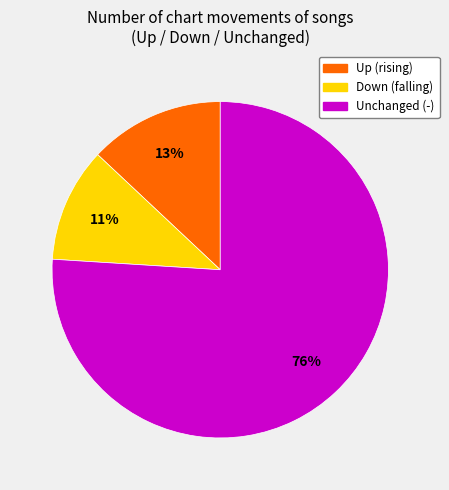

To the nearest percent, what is the average slice percentage?

33%